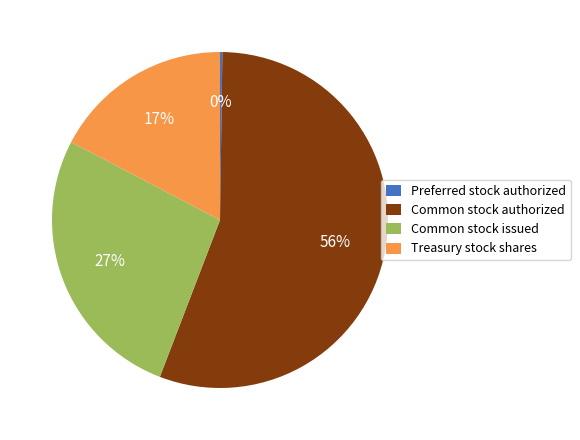

To the nearest percent, what portion does Treasury stock shares represent?

17%